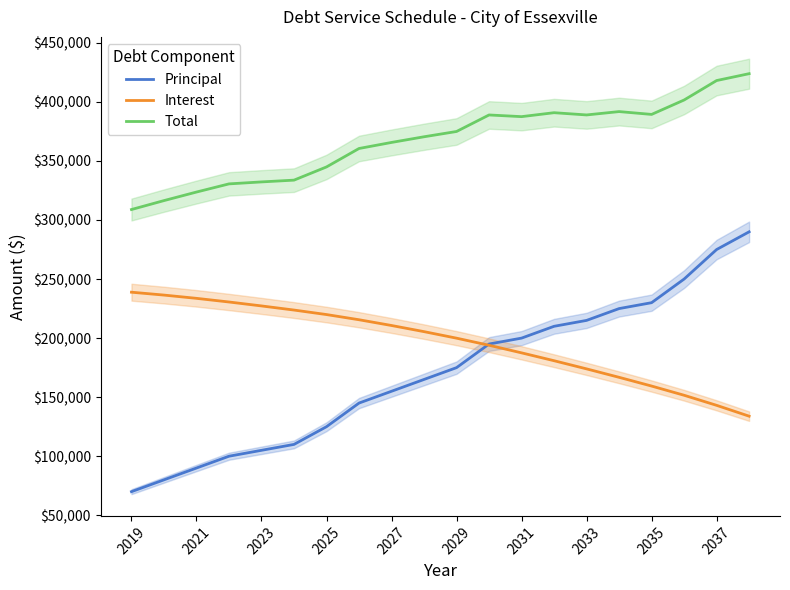

What is the lowest value of the Total series?

308875